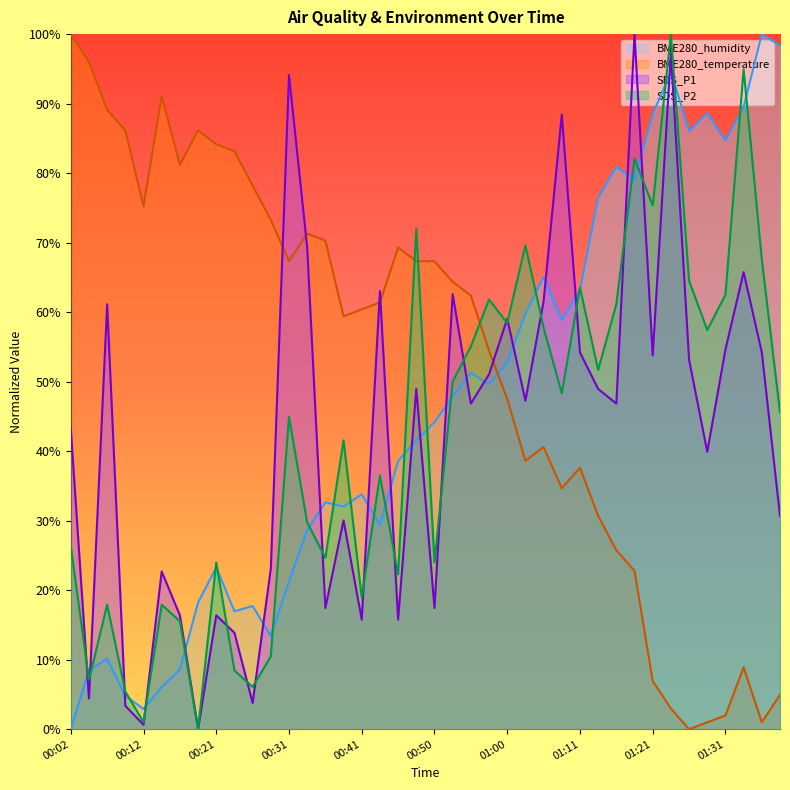

Reading left to right, extract all data points from this chart.

SDS_P1: 00:02=43.3	00:04=4.4	00:07=61.1	00:09=3.4	00:12=0.6	00:14=22.7	00:16=16.4	00:19=0.0	00:21=16.4	00:24=13.9	00:26=3.8	00:29=23.1	00:31=94.1	00:33=69.3	00:36=17.4	00:38=30.0	00:41=15.8	00:43=63.0	00:46=15.8	00:48=48.9	00:50=17.4	00:53=62.6	00:55=46.8	00:58=51.1	01:00=59.0	01:03=47.3	01:05=61.6	01:08=88.4	01:11=54.2	01:13=48.9	01:16=46.8	01:18=100.0	01:21=53.8	01:23=97.3	01:26=53.2	01:28=39.9	01:31=54.6	01:33=65.8	01:36=54.2	01:38=30.7
SDS_P2: 00:02=26.4	00:04=7.1	00:07=17.9	00:09=5.4	00:12=1.0	00:14=17.9	00:16=15.5	00:19=0.0	00:21=24.0	00:24=8.4	00:26=6.1	00:29=10.5	00:31=44.9	00:33=29.7	00:36=24.7	00:38=41.6	00:41=18.9	00:43=36.5	00:46=22.3	00:48=72.0	00:50=24.0	00:53=50.0	00:55=55.1	00:58=61.8	01:00=58.4	01:03=69.6	01:05=57.8	01:08=48.3	01:11=63.5	01:13=51.7	01:16=61.1	01:18=82.1	01:21=75.3	01:23=100.0	01:26=64.5	01:28=57.4	01:31=62.5	01:33=94.9	01:36=67.6	01:38=45.6
BME280_temperature: 00:02=100.0	00:04=96.0	00:07=89.1	00:09=86.1	00:12=75.2	00:14=91.1	00:16=81.2	00:19=86.1	00:21=84.2	00:24=83.2	00:26=78.2	00:29=73.3	00:31=67.3	00:33=71.3	00:36=70.3	00:38=59.4	00:41=60.4	00:43=61.4	00:46=69.3	00:48=67.3	00:50=67.3	00:53=64.4	00:55=62.4	00:58=54.5	01:00=47.5	01:03=38.6	01:05=40.6	01:08=34.7	01:11=37.6	01:13=30.7	01:16=25.7	01:18=22.8	01:21=6.9	01:23=3.0	01:26=0.0	01:28=1.0	01:31=2.0	01:33=8.9	01:36=1.0	01:38=5.0
BME280_humidity: 00:02=0.0	00:04=8.5	00:07=10.1	00:09=4.8	00:12=2.9	00:14=6.1	00:16=8.6	00:19=18.2	00:21=23.3	00:24=17.0	00:26=17.7	00:29=13.4	00:31=21.3	00:33=28.6	00:36=32.7	00:38=32.0	00:41=33.8	00:43=29.4	00:46=38.6	00:48=41.5	00:50=44.2	00:53=47.8	00:55=51.3	00:58=49.6	01:00=52.8	01:03=59.7	01:05=65.1	01:08=58.9	01:11=63.2	01:13=76.5	01:16=80.9	01:18=79.1	01:21=88.5	01:23=94.6	01:26=86.1	01:28=88.6	01:31=84.7	01:33=89.5	01:36=100.0	01:38=98.4